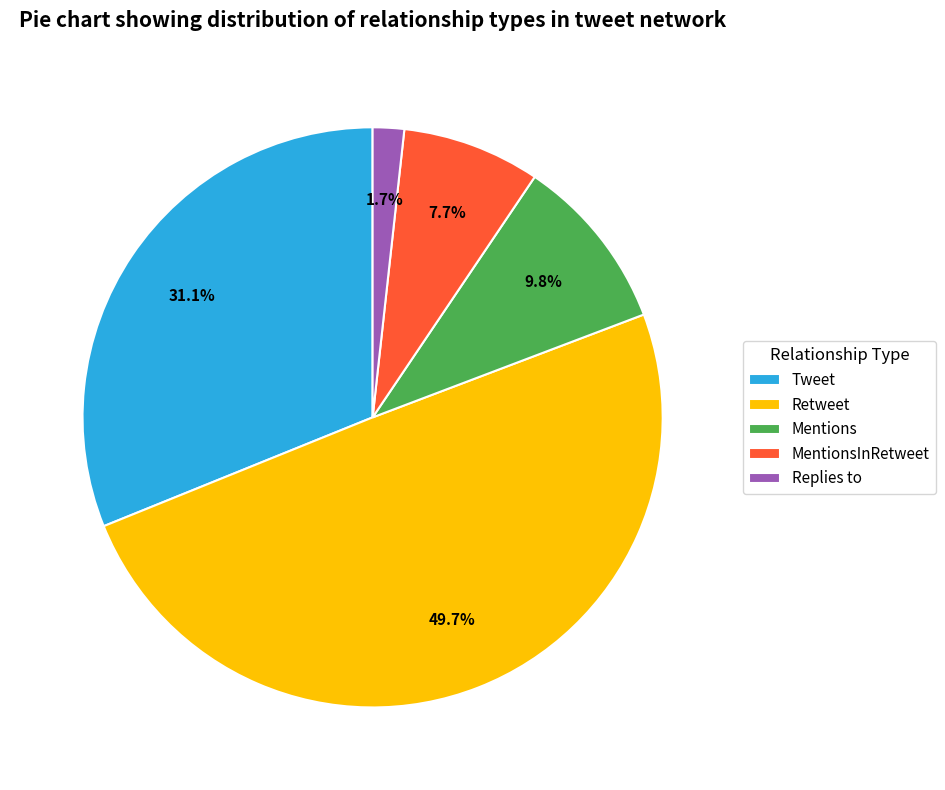

How many slices are in this pie chart?

5